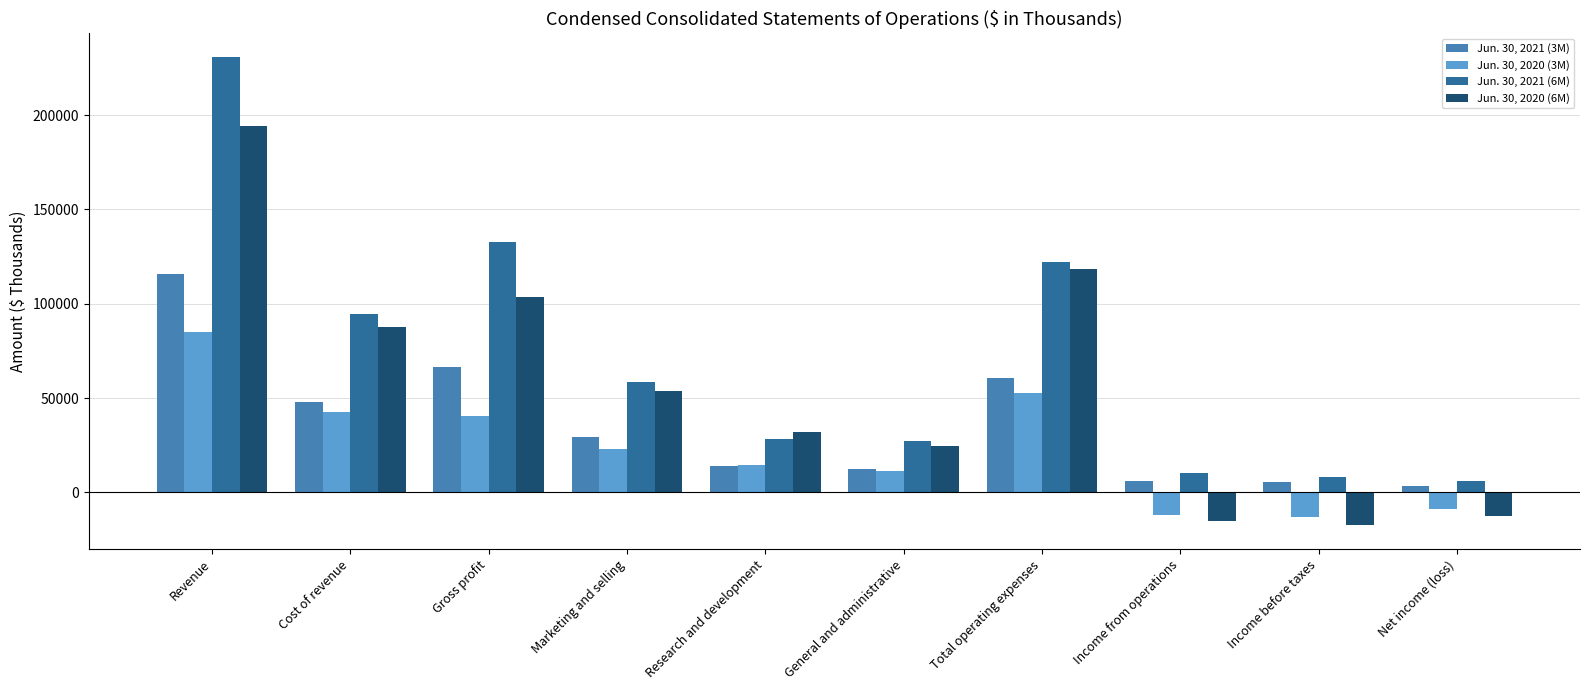

What is the difference between the highest and lowest values at Cost of revenue?

51958